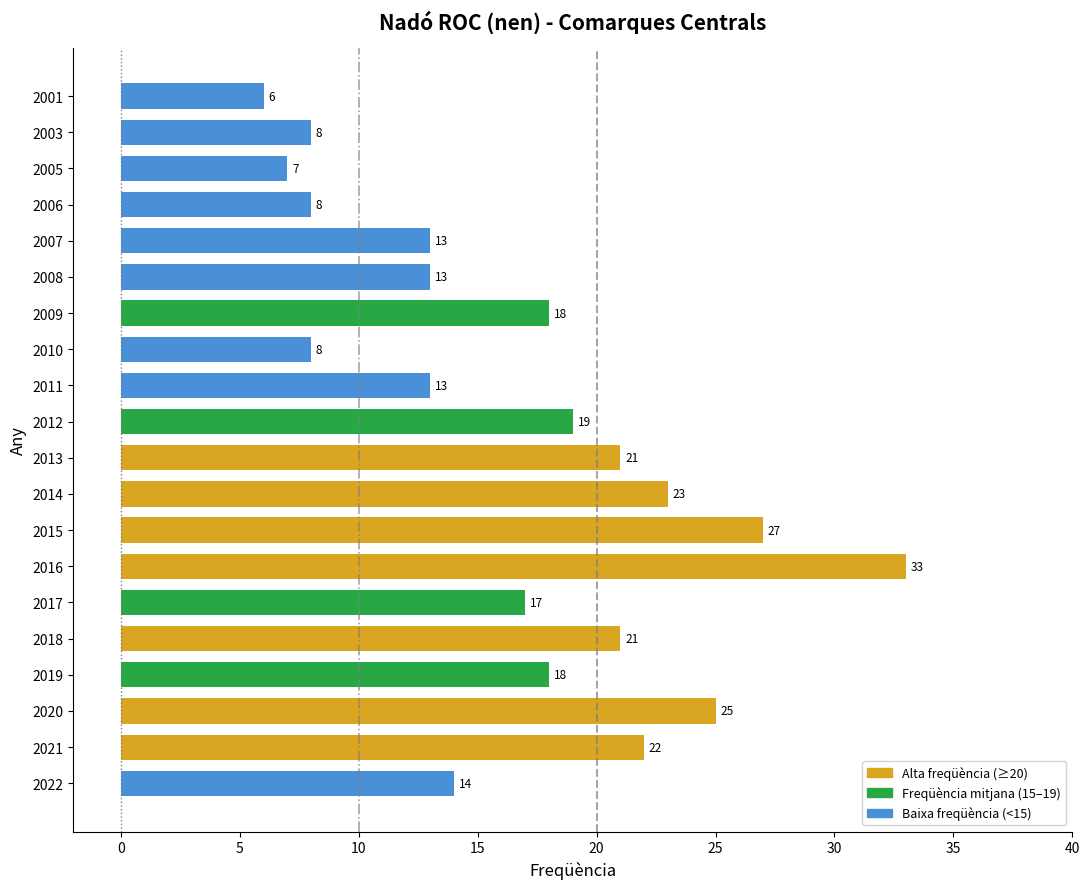

How many categories are shown in the chart?

20